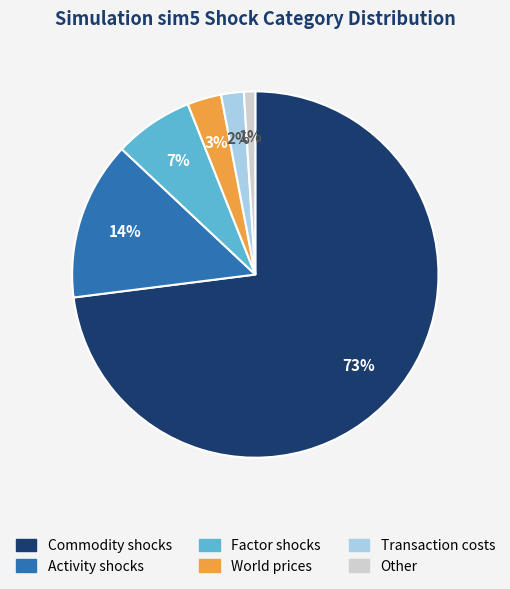

Is the sum of Activity shocks and Factor shocks greater than half?

No